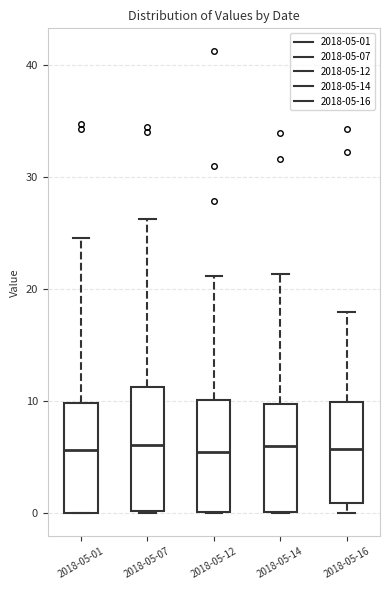

Reading left to right, read every box against the y-axis: the position of its median line, the range the box covers, and the ends of its whiskers. The values are not printed on the chart, so give them approximately, as read against the axis.

2018-05-01: median 6, box 0 to 10, whiskers 0 to 25
2018-05-07: median 6, box 0 to 11, whiskers 0 to 26
2018-05-12: median 6, box 0 to 10, whiskers 0 to 21
2018-05-14: median 6, box 0 to 10, whiskers 0 to 21
2018-05-16: median 6, box 1 to 10, whiskers 0 to 18